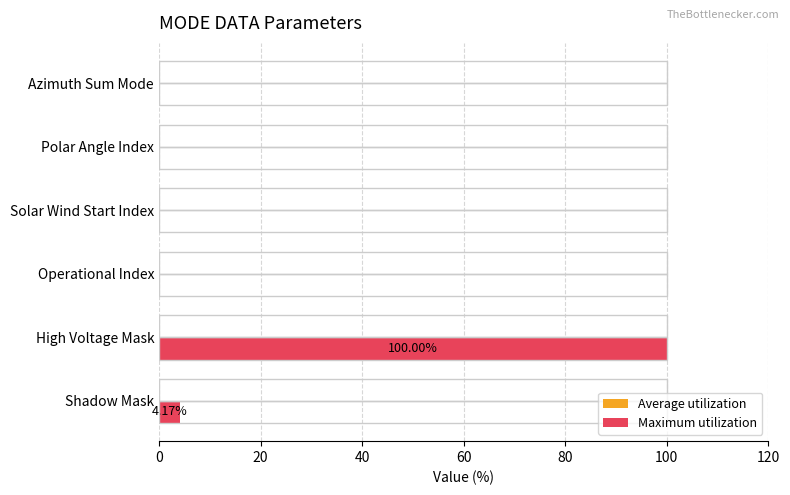

What is the sum of the values at Polar Angle Index and Shadow Mask?

4.2